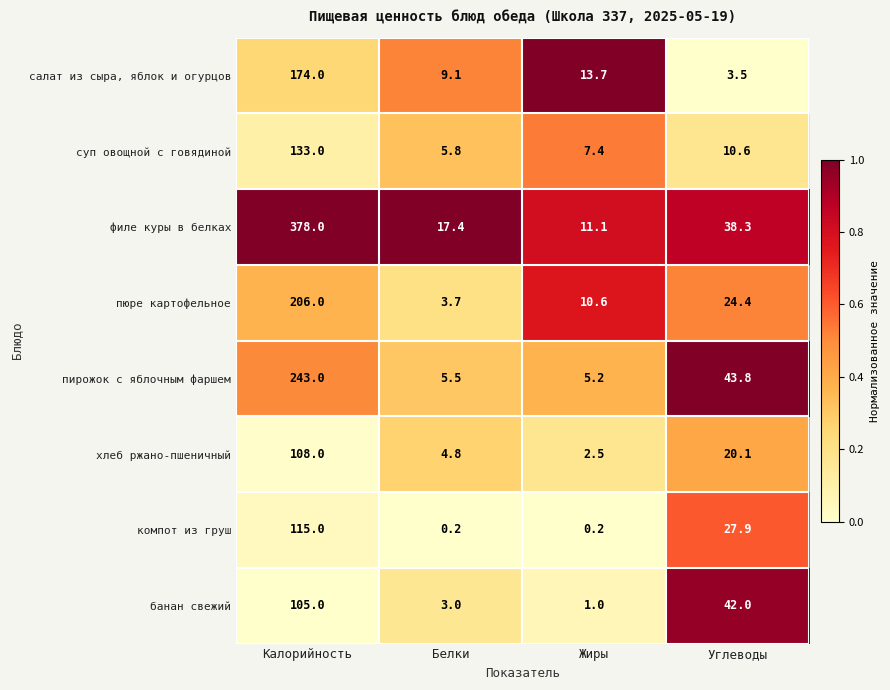

Which series changed the most between Белки and Углеводы?

банан свежий